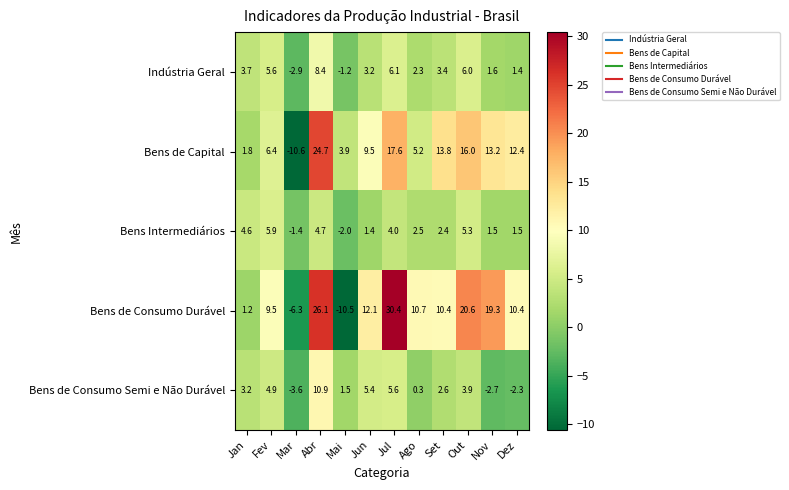

Which series changed the most between Jul and Set?

Bens de Consumo Durável